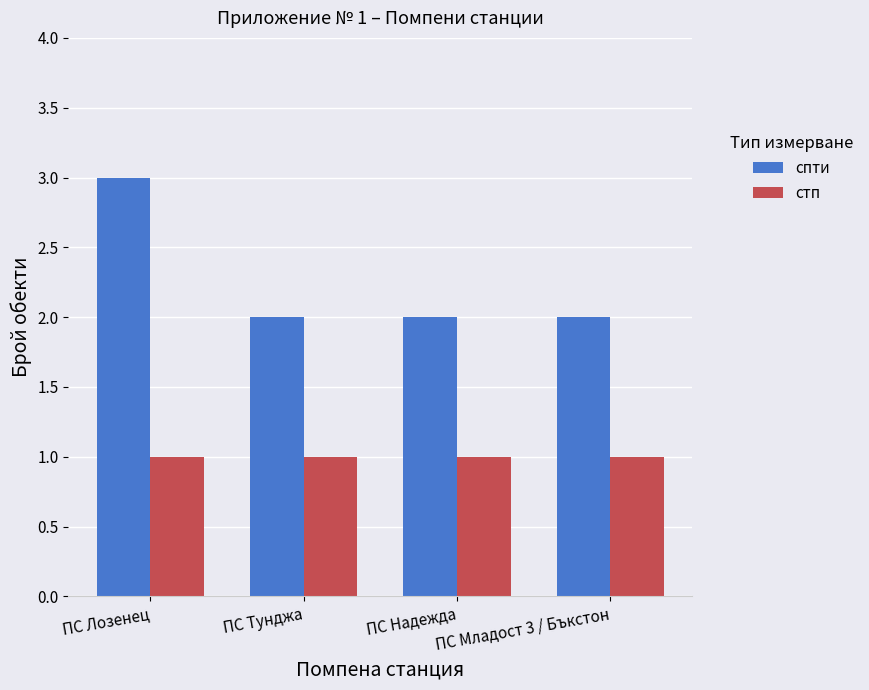

Reading left to right, what are all the values shown in this chart?

спти: ПС Лозенец=3	ПС Тунджа=2	ПС Надежда=2	ПС Младост 3 / Бъкстон=2
стп: ПС Лозенец=1	ПС Тунджа=1	ПС Надежда=1	ПС Младост 3 / Бъкстон=1